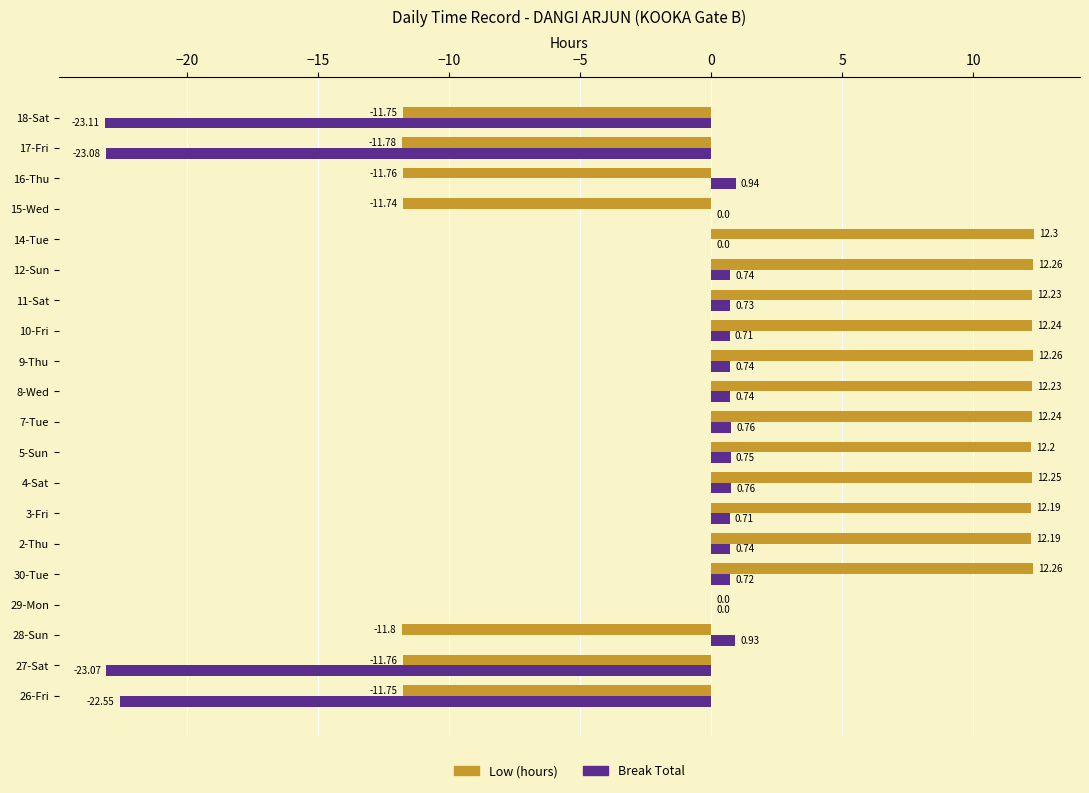

What is the total value across all series at 8-Wed?

13.0